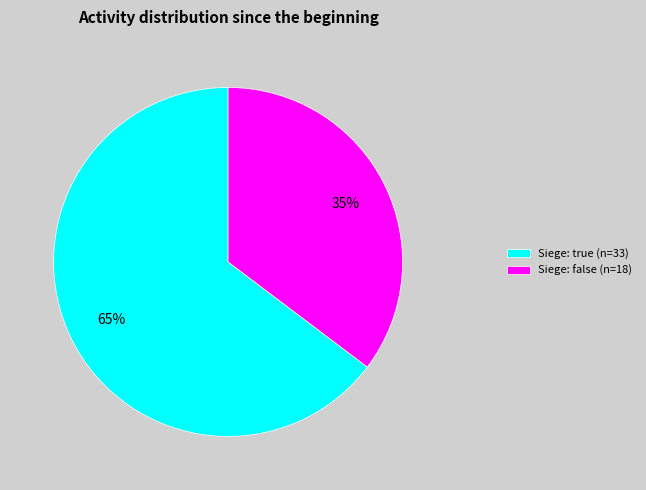

True or false: Siege: false (n=18) accounts for 23% of the total.

False